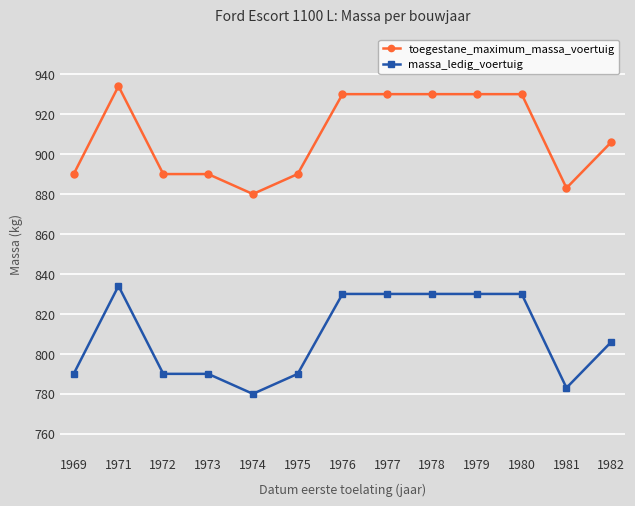

Reading right to left, extract all data points from this chart.

toegestane_maximum_massa_voertuig: 1982=906	1981=883	1980=930	1979=930	1978=930	1977=930	1976=930	1975=890	1974=880	1973=890	1972=890	1971=934	1969=890
massa_ledig_voertuig: 1982=806	1981=783	1980=830	1979=830	1978=830	1977=830	1976=830	1975=790	1974=780	1973=790	1972=790	1971=834	1969=790